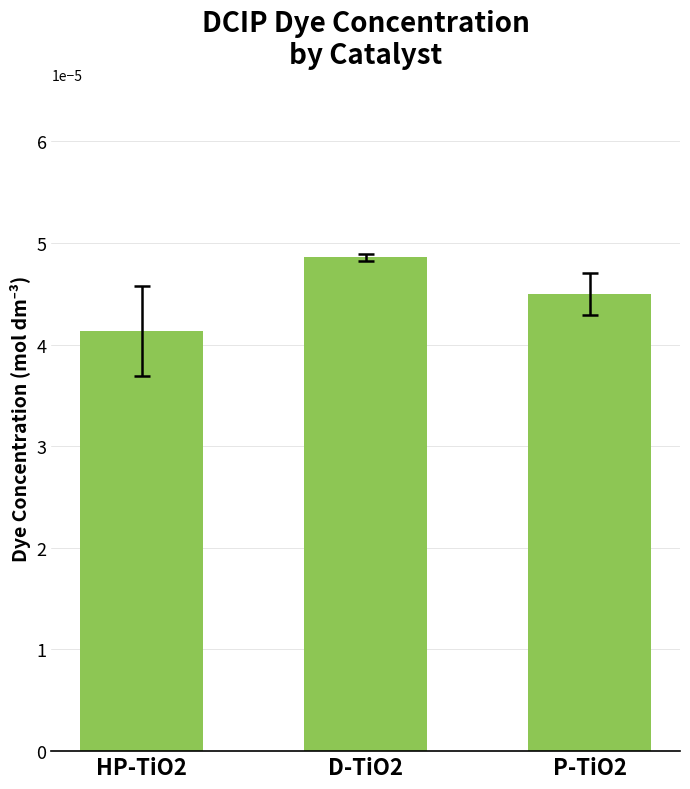

Are the bars horizontal?

No